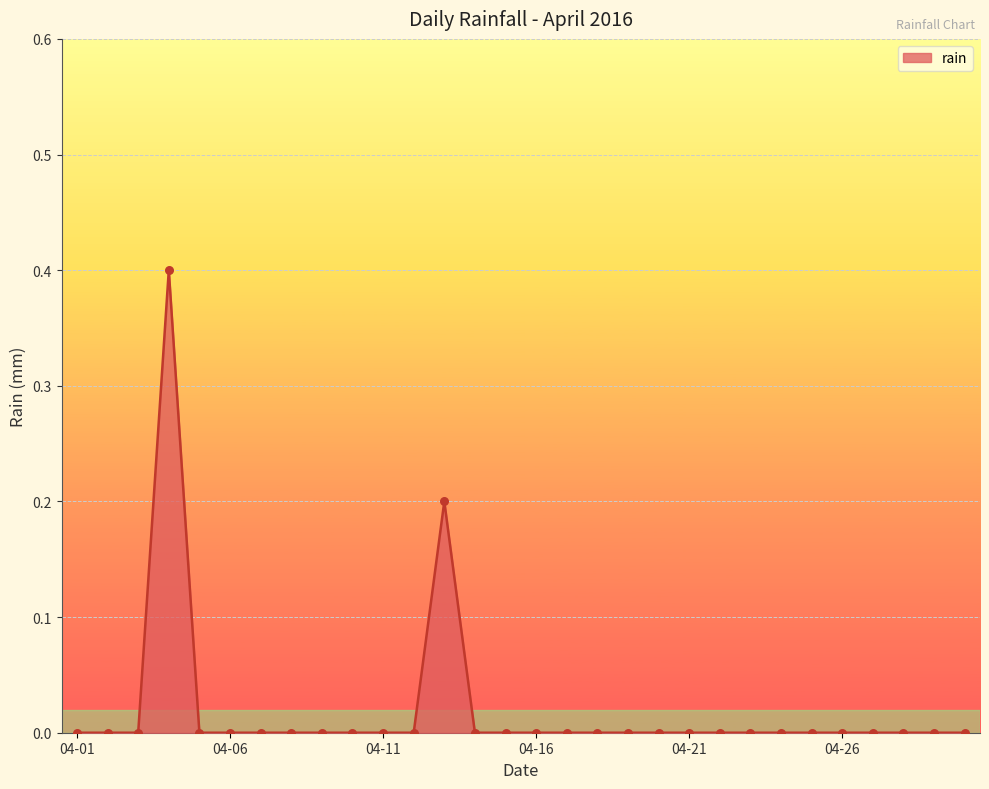

What is the difference between the maximum and minimum values?

0.4